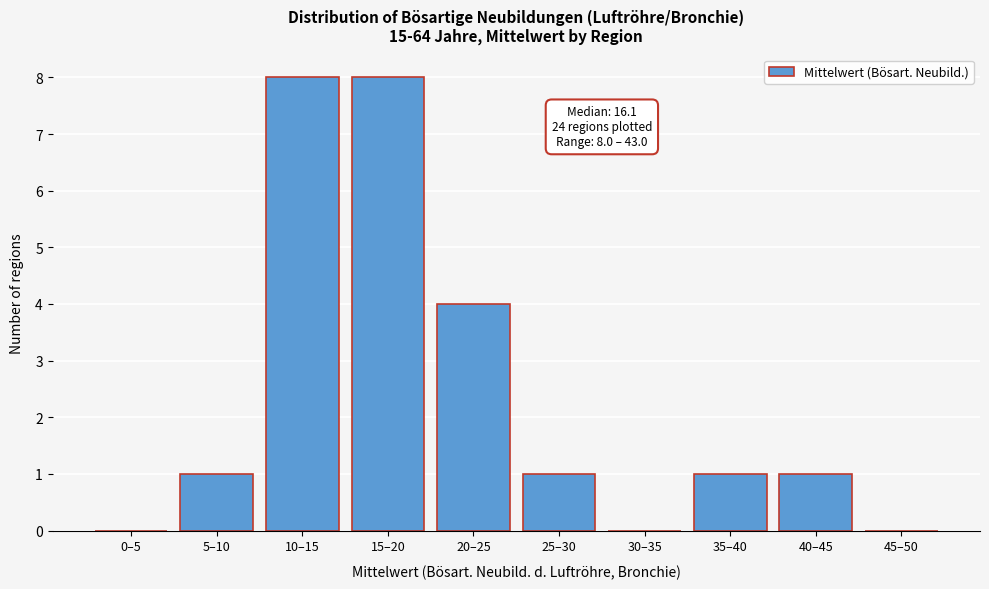

Reading left to right, what are all the values shown in this chart?

0–5=0	5–10=1	10–15=8	15–20=8	20–25=4	25–30=1	30–35=0	35–40=1	40–45=1	45–50=0